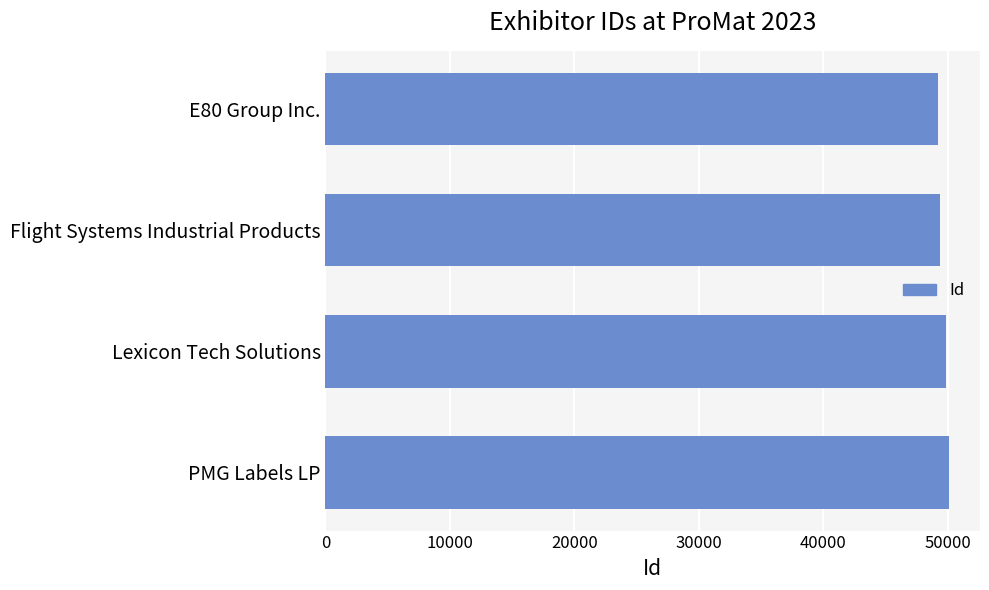

What is the smallest value displayed?

49217